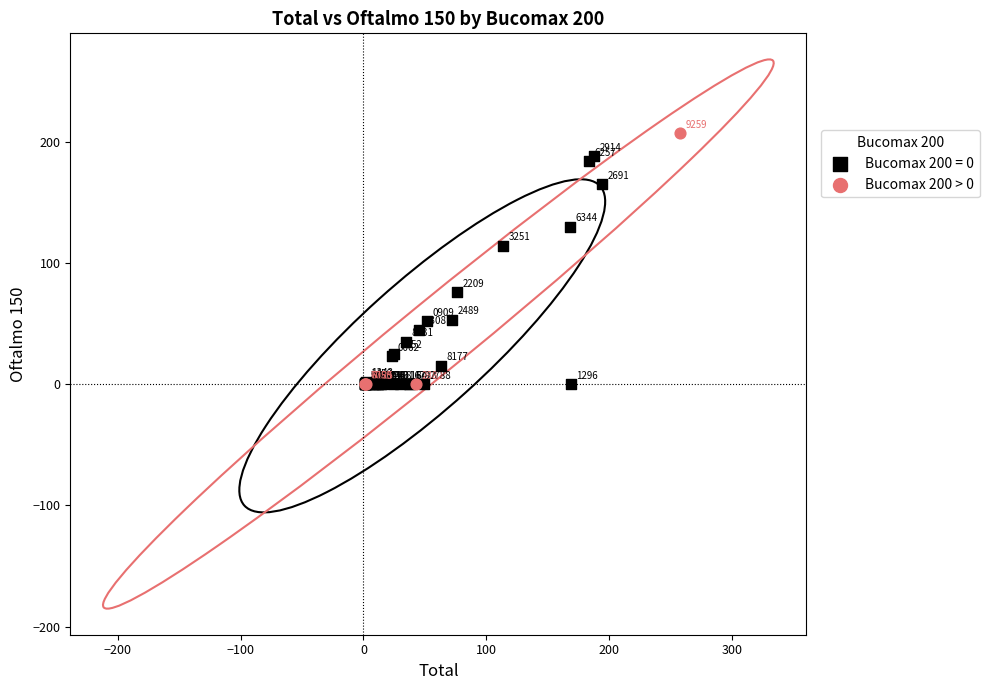

Which series contains the highest Y value?

Bucomax 200 > 0